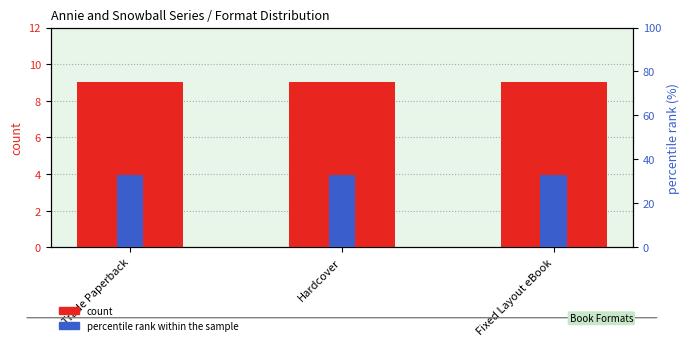

Rank the series by their maximum value, from highest to lowest.

percentile rank within the sample, count